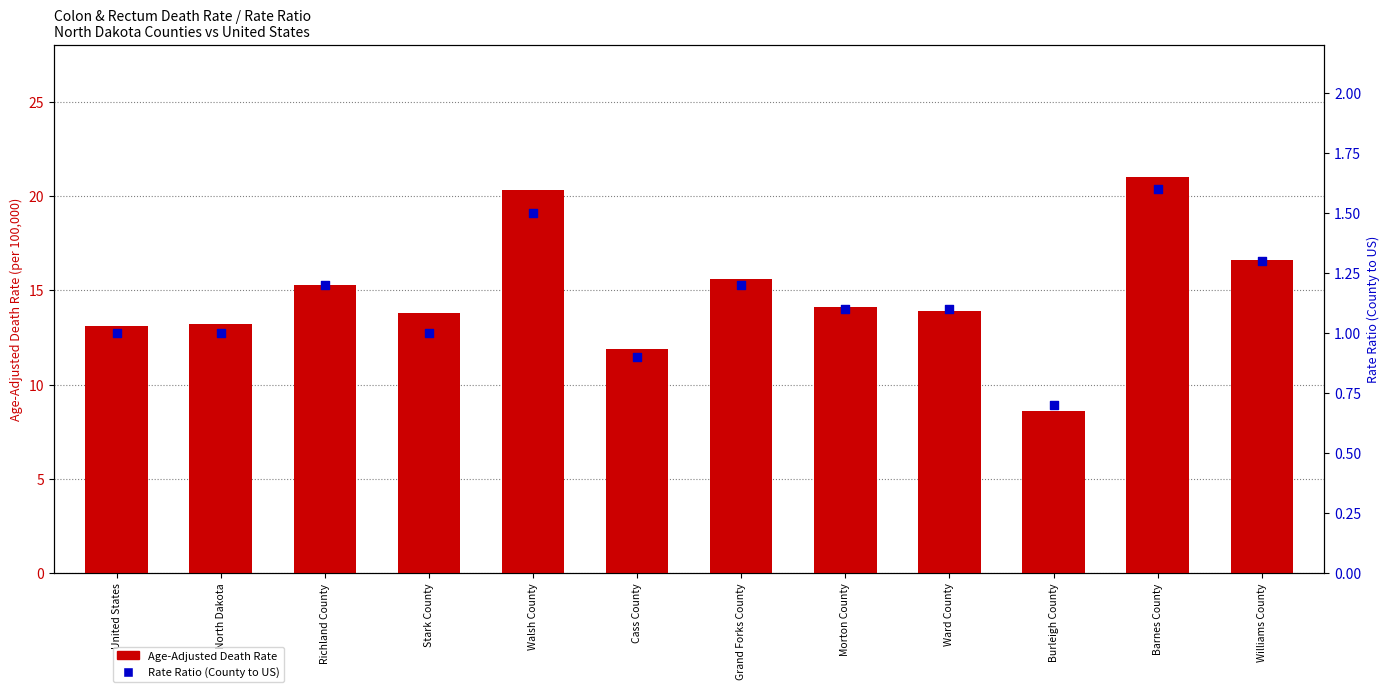

What are all the series names shown in the legend?

Age-Adjusted Death Rate, Rate Ratio